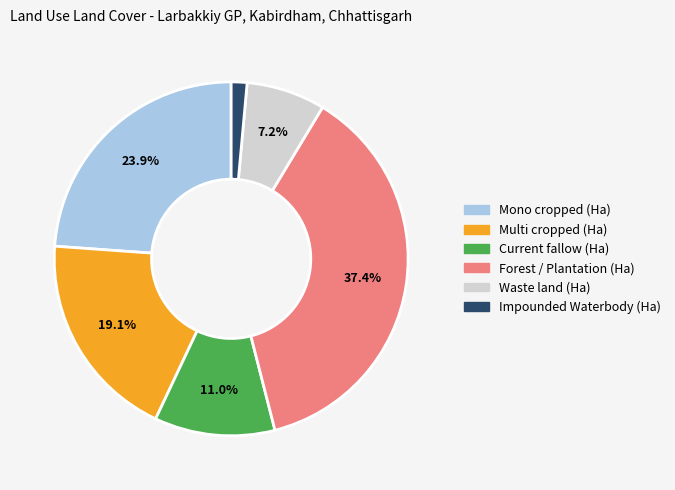

Count the number of slices in the pie.

6